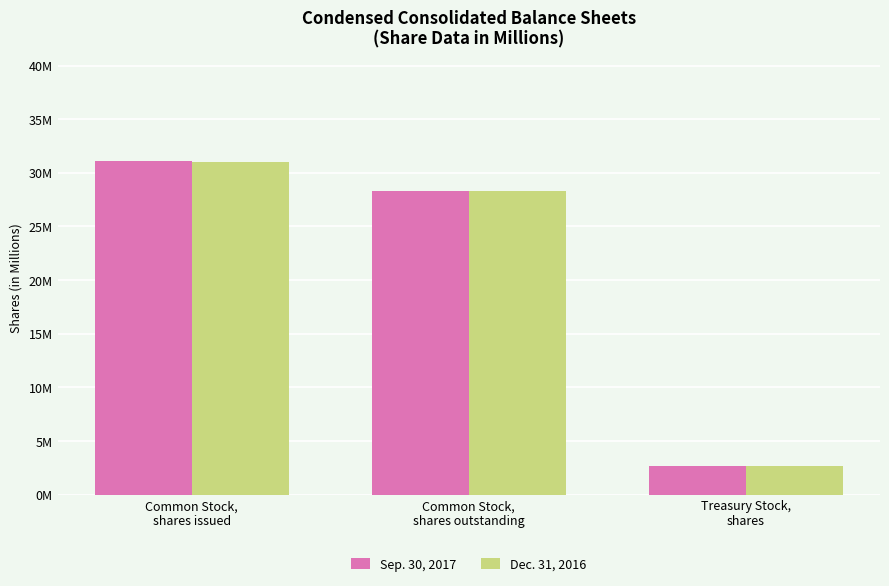

What are all the series names shown in the legend?

Sep. 30, 2017, Dec. 31, 2016